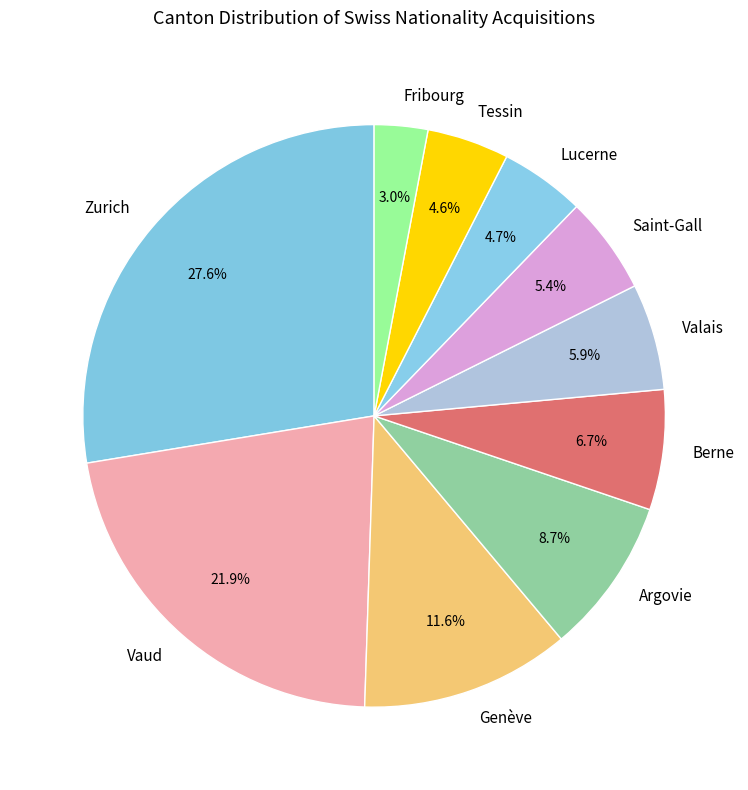

Is there a majority slice in this chart?

No